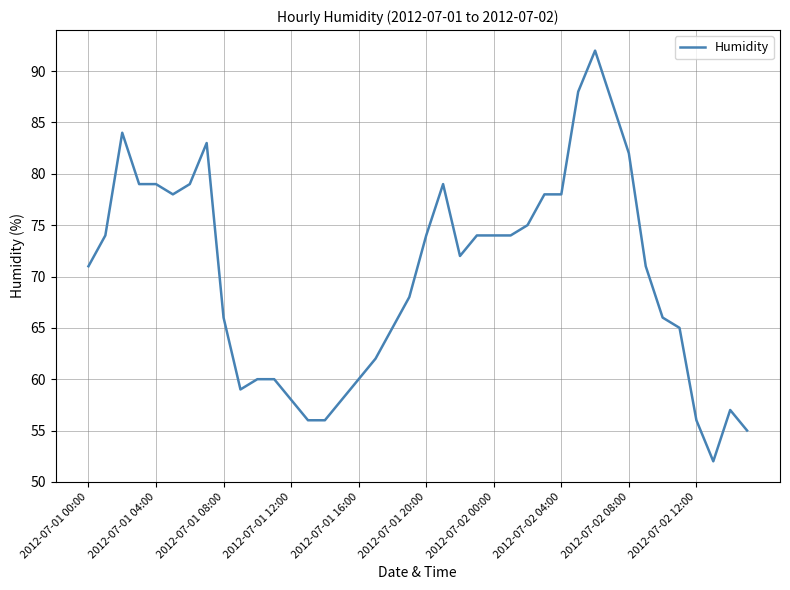

How many lines are shown in the chart?

1